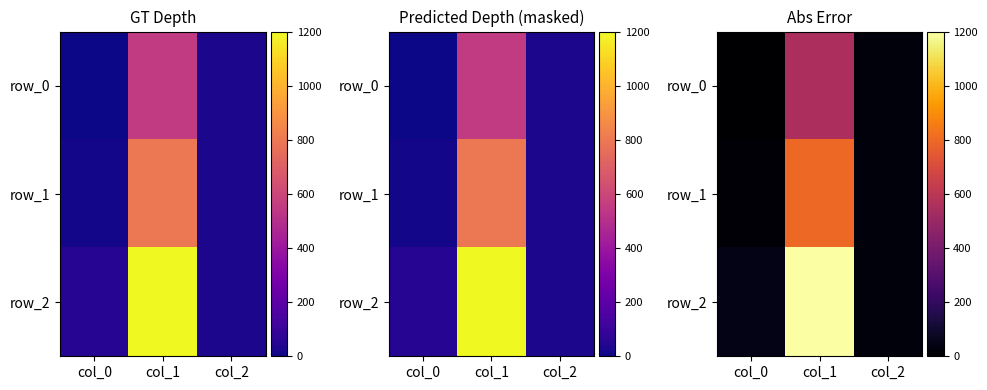

At col_0, list the series in order from largest to smallest.

row_2, row_1, row_0